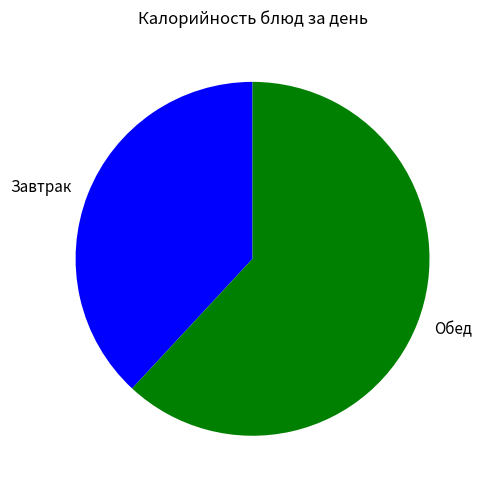

Which has a higher value, Обед or Завтрак?

Обед